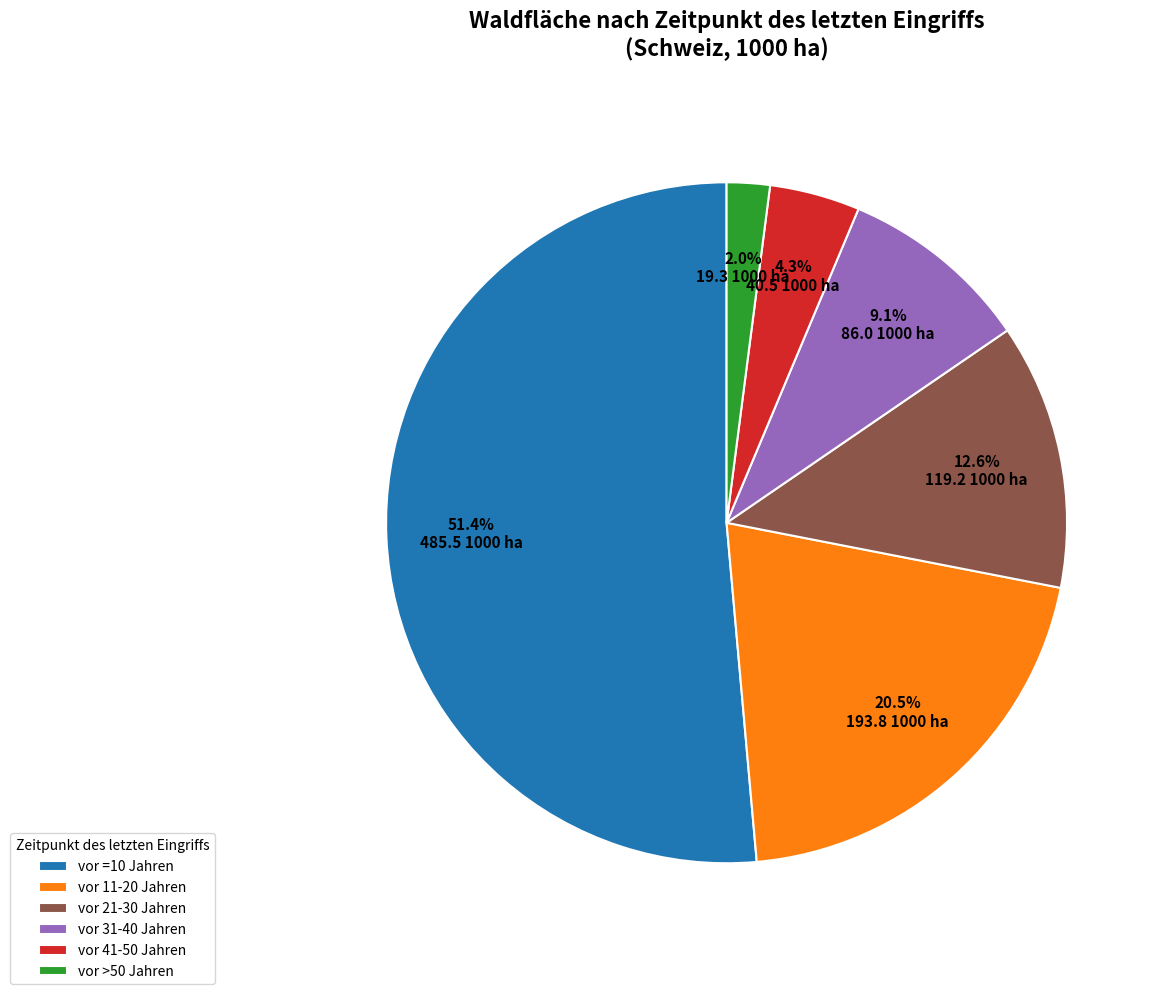

Is it true that vor =10 Jahren is 51% of the pie?

True